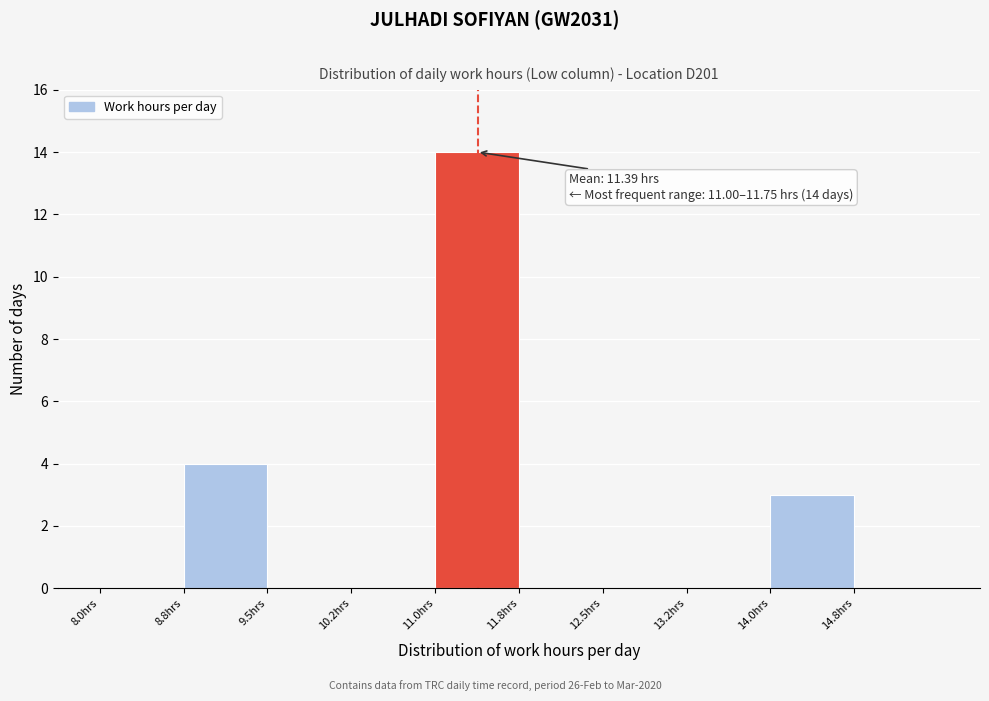

Over which range of the x-axis is the bar tallest?

11.00 to 11.75